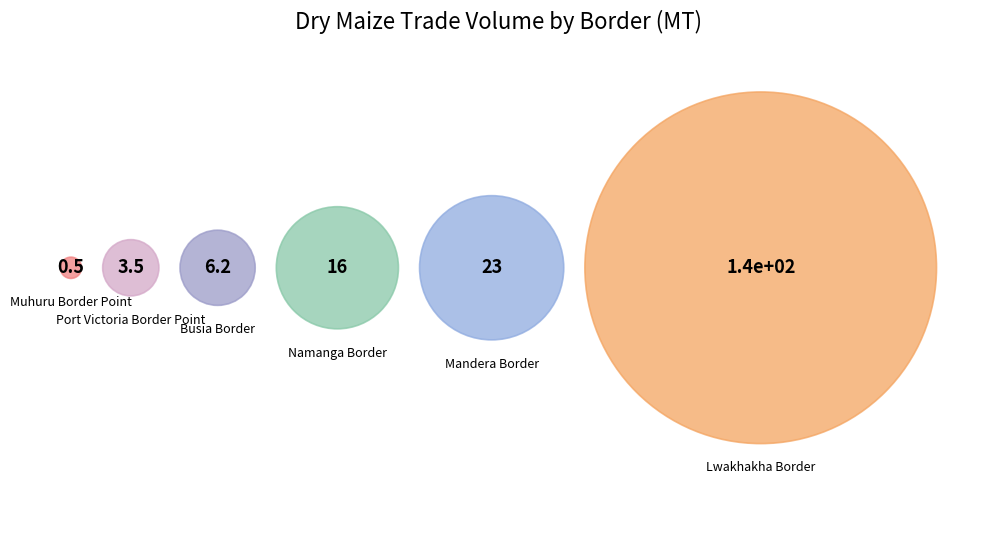

Which category has the smallest portion of the pie?

Muhuru Border Point